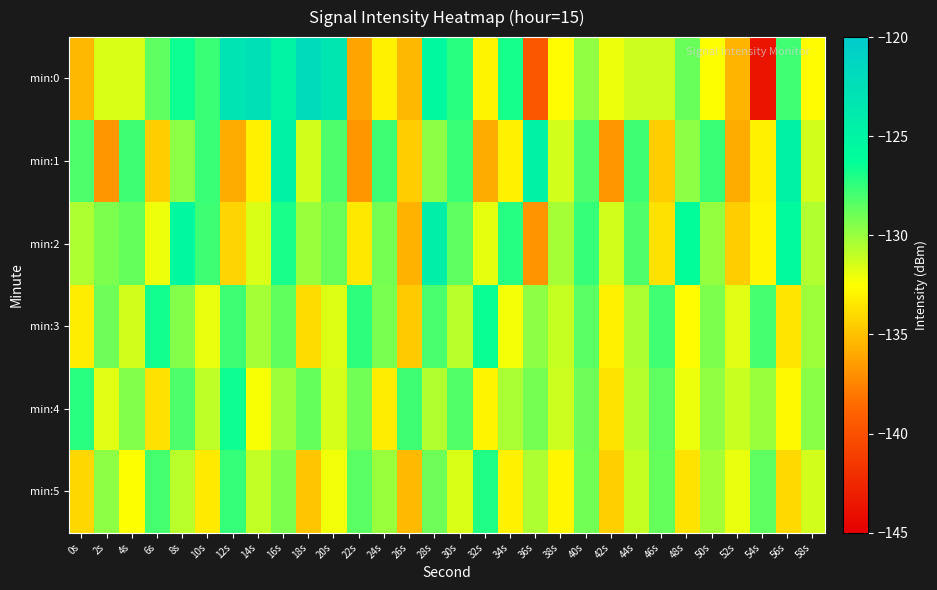

Which series changed the most between 56s and 58s?

min:1